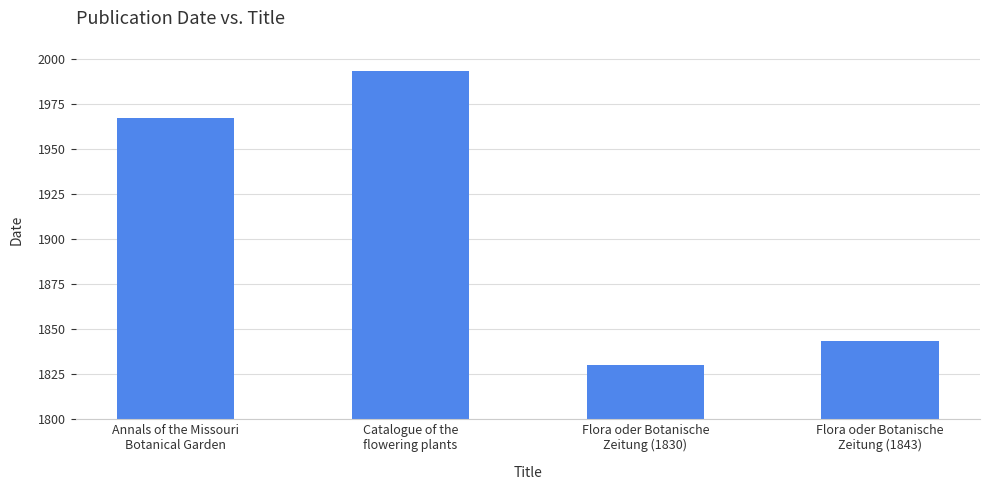

How many distinct data groups are displayed?

1